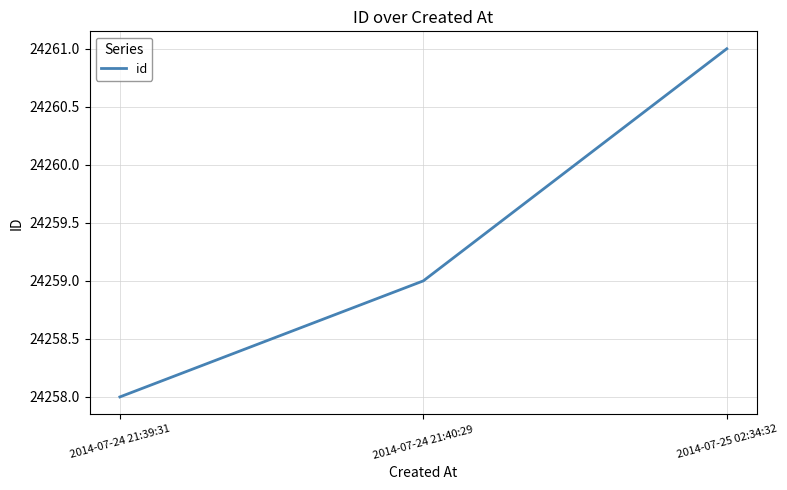

Which label corresponds to the smallest value in the chart?

2014-07-24 21:39:31